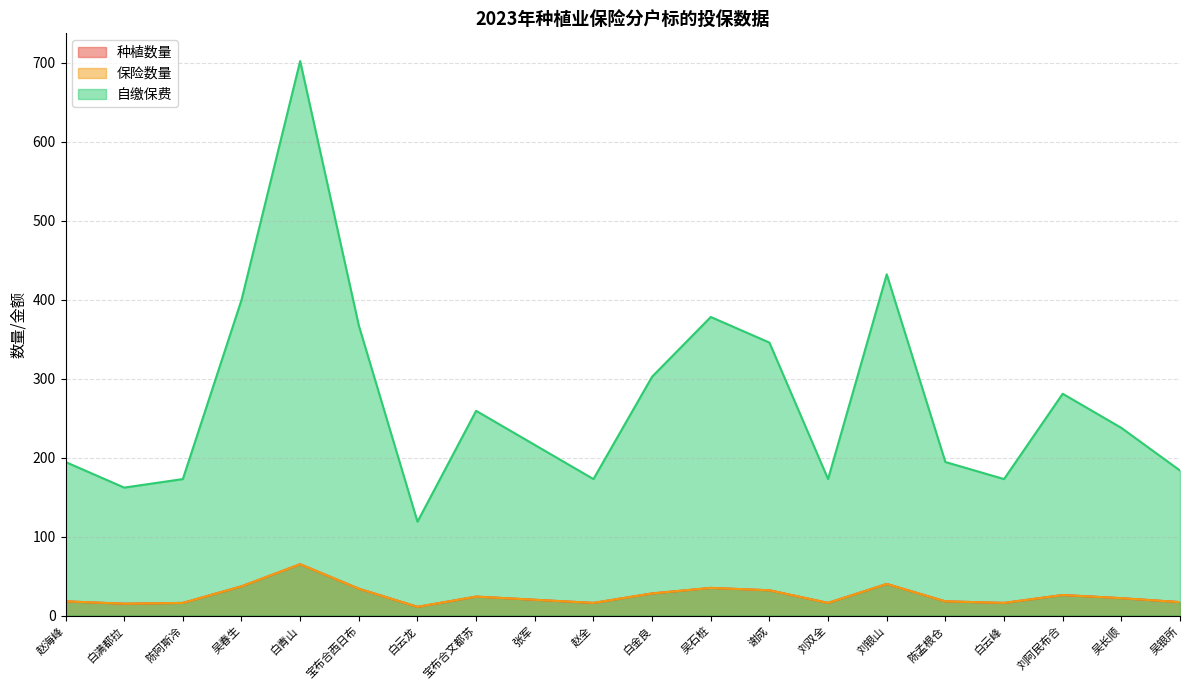

What is the minimum value shown in the chart?

11.0